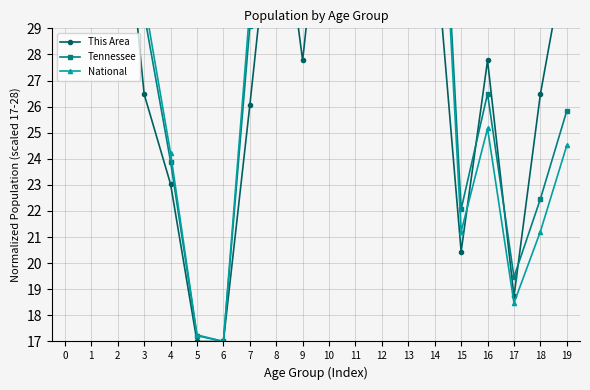

How many series are shown in this chart?

3